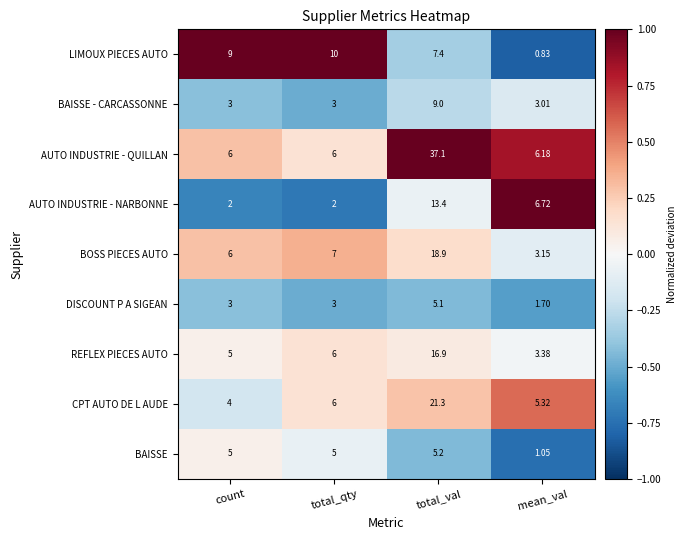

Rank the series by their maximum value, from highest to lowest.

AUTO INDUSTRIE - QUILLAN, CPT AUTO DE L AUDE, BOSS PIECES AUTO, REFLEX PIECES AUTO, AUTO INDUSTRIE - NARBONNE, LIMOUX PIECES AUTO, BAISSE - CARCASSONNE, BAISSE, DISCOUNT P A SIGEAN